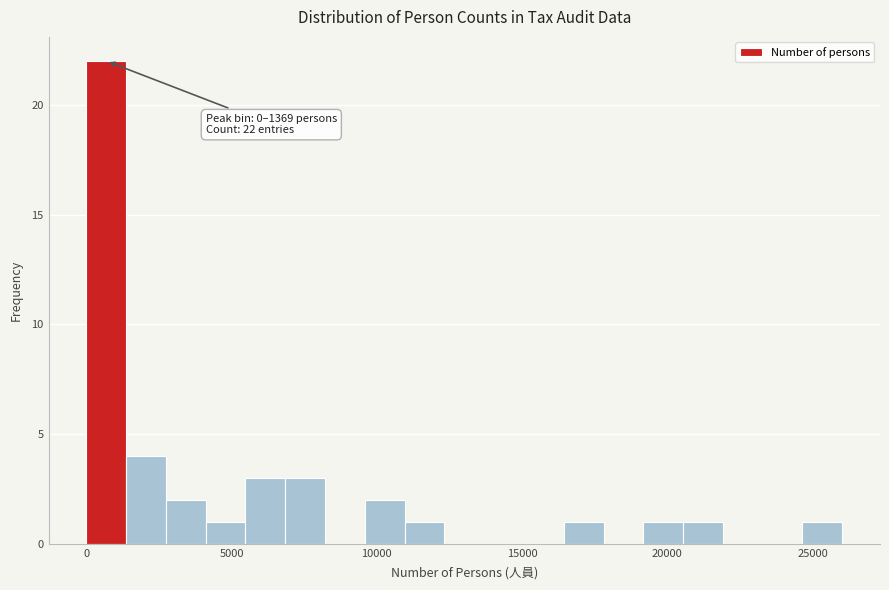

Around what value on the x-axis is the tallest bar? Give the approximate position of its centre, as read against the axis.

500